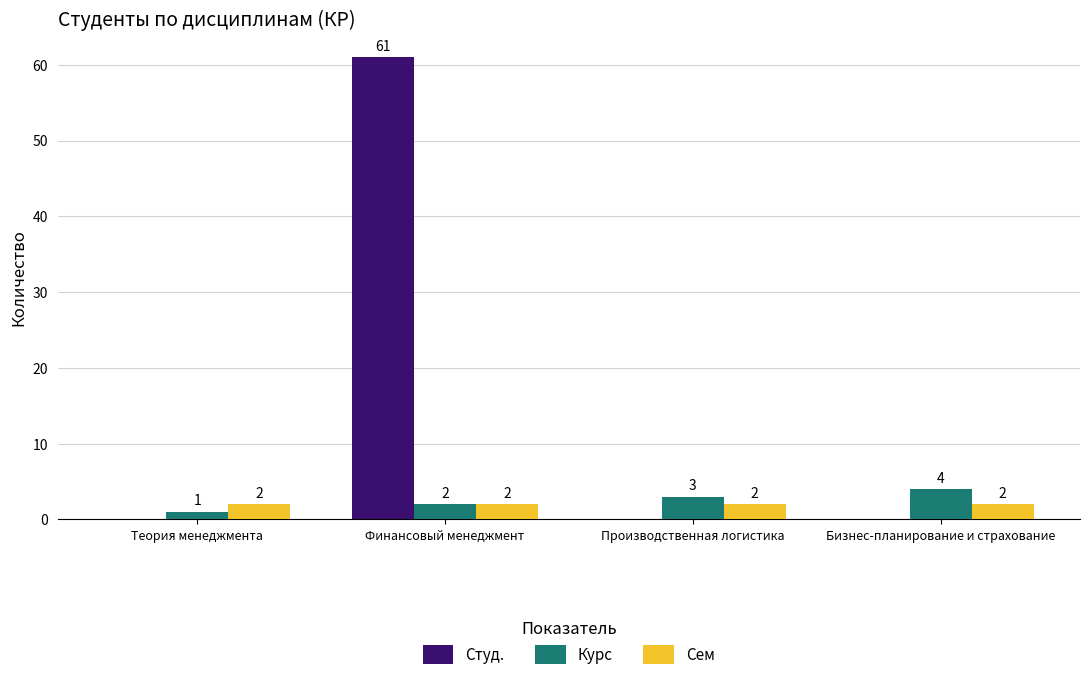

Reading right to left, transcribe all the data shown in this chart.

Студ.: 0	0	61	0
Курс: 4	3	2	1
Сем: 2	2	2	2